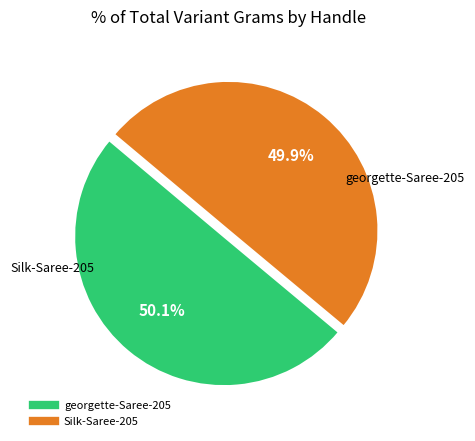

What percentage is the Silk-Saree-205 slice, to the nearest percent?

50%